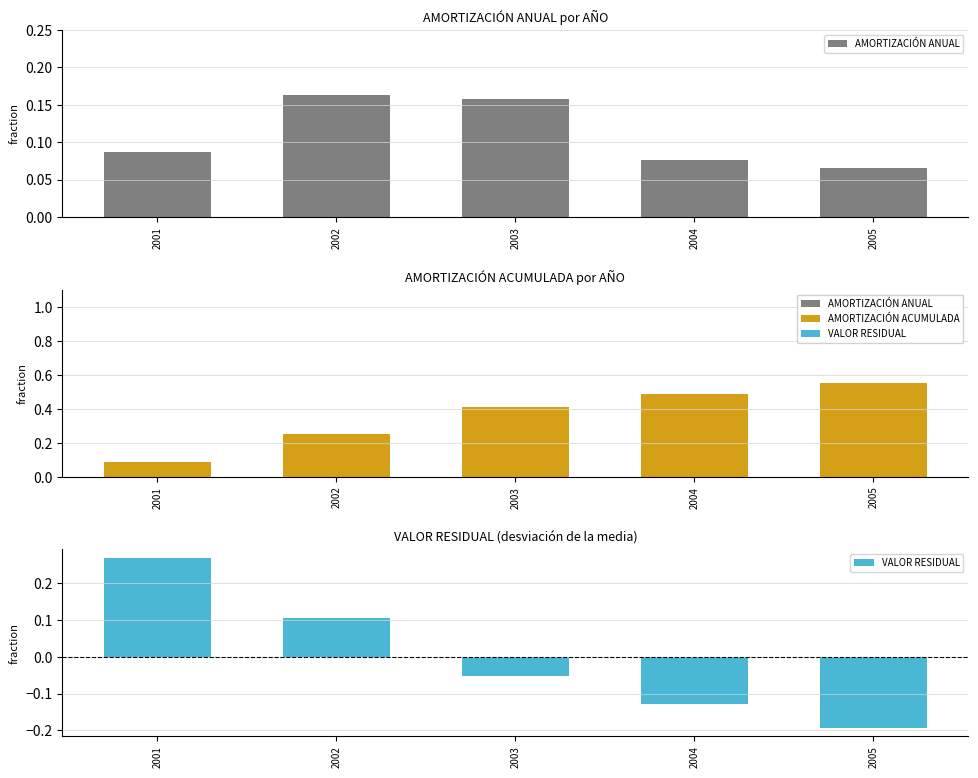

What is the difference between the highest and lowest values at 2002?

0.1